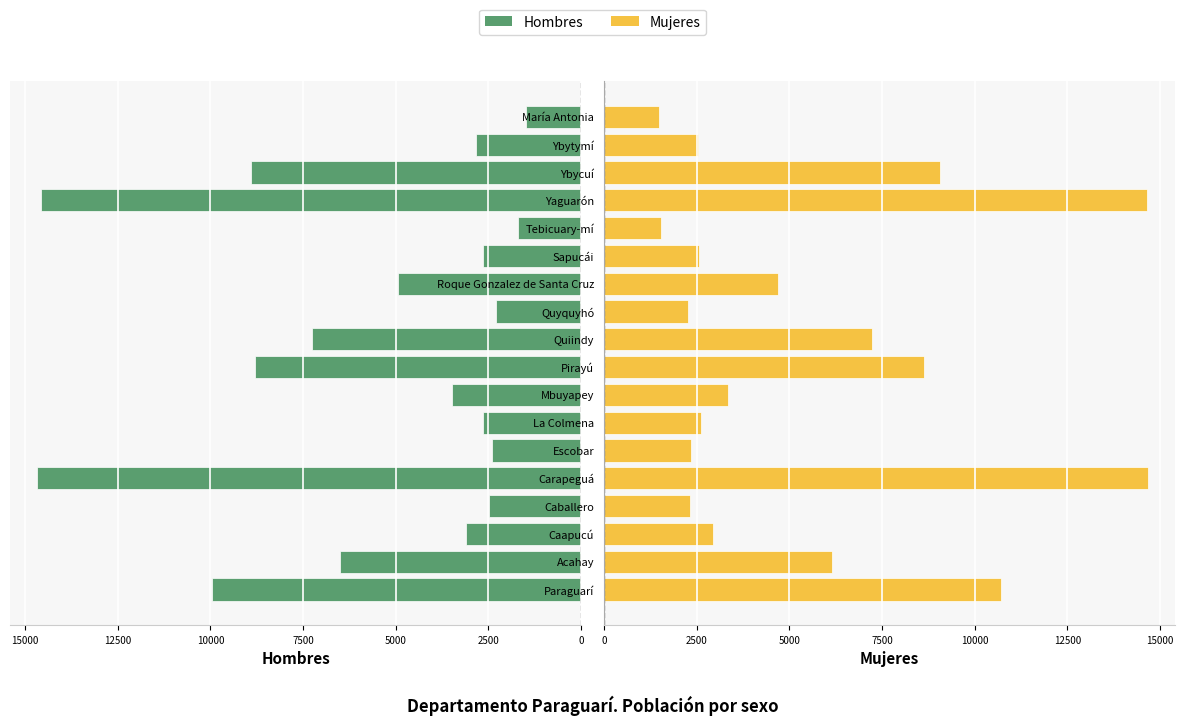

Read the Hombres value at Quyquyhó, to the nearest 50.

2300